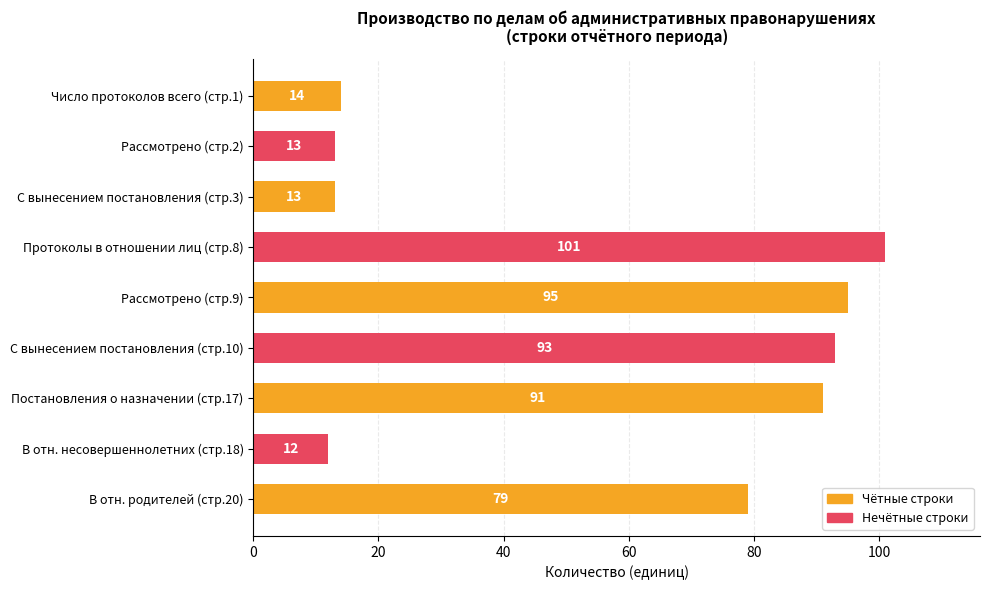

Reading top to bottom, list all the values displayed in this chart.

Число протоколов всего (стр.1)=14	Рассмотрено (стр.2)=13	С вынесением постановления (стр.3)=13	Протоколы в отношении лиц (стр.8)=101	Рассмотрено (стр.9)=95	С вынесением постановления (стр.10)=93	Постановления о назначении (стр.17)=91	В отн. несовершеннолетних (стр.18)=12	В отн. родителей (стр.20)=79